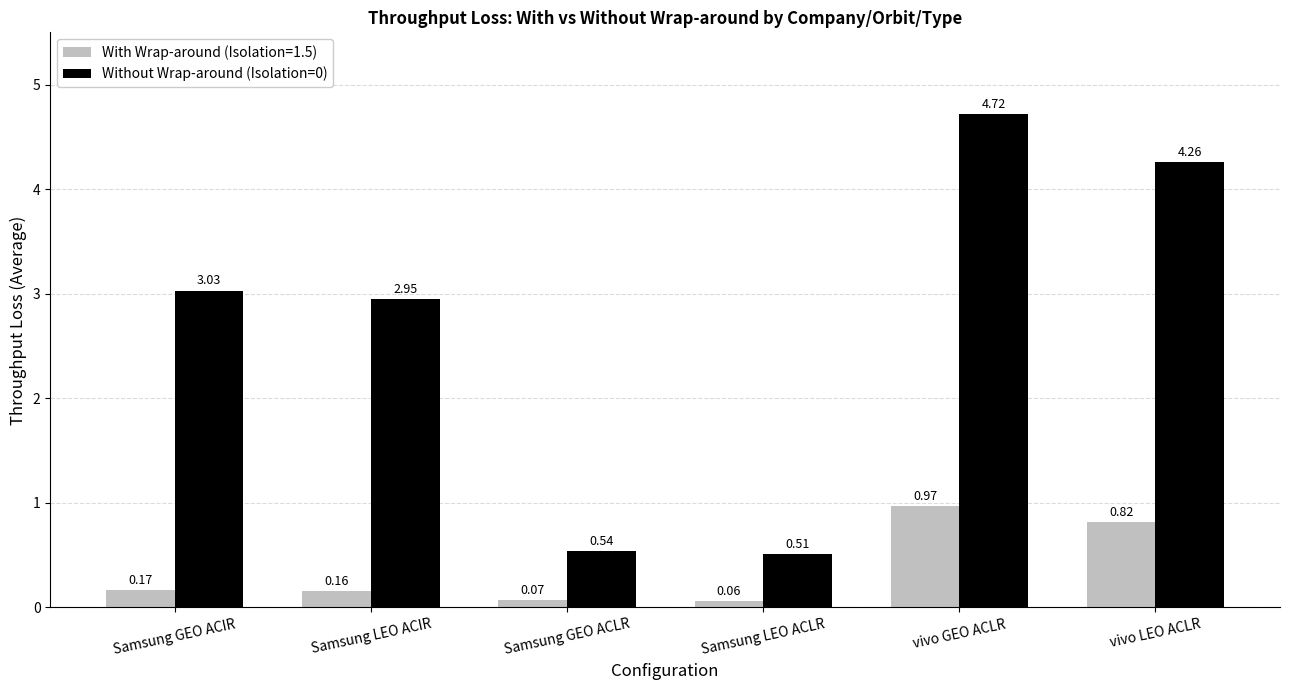

At which category is the sum across all series the highest?

vivo GEO ACLR